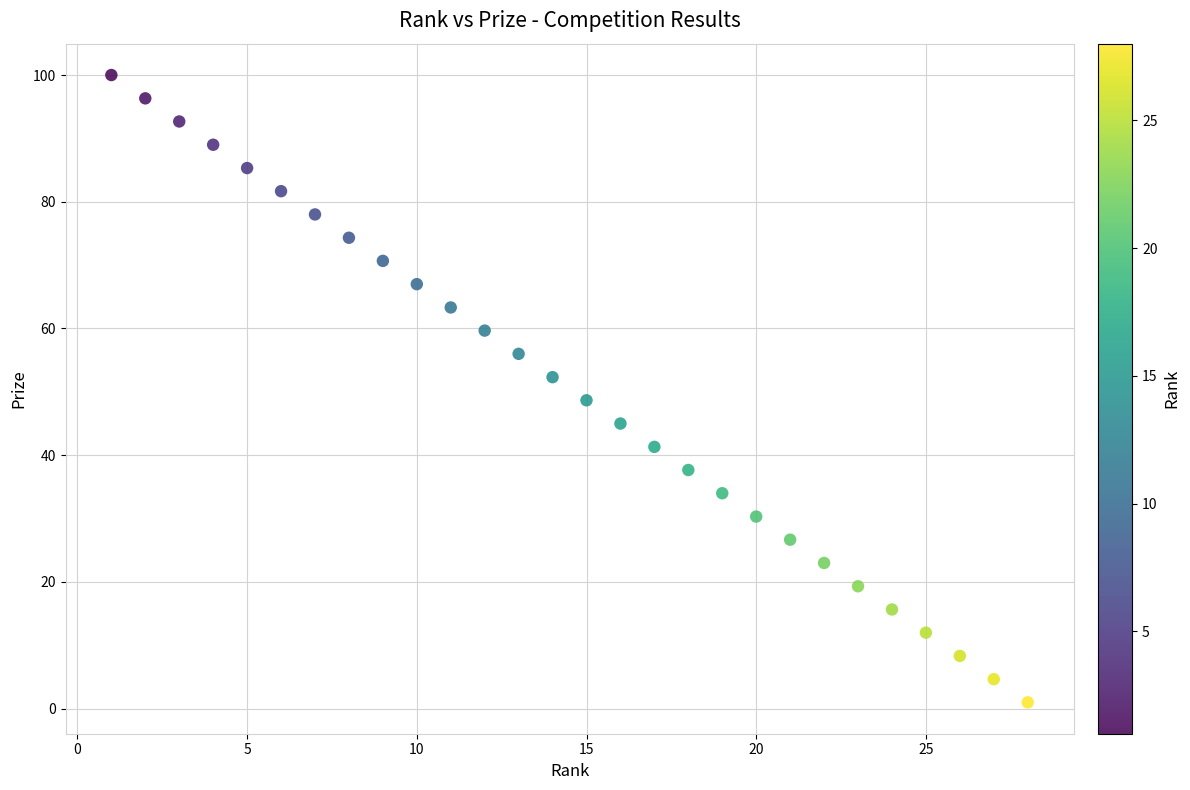

What is the range of X values (max minus min)?

27.0